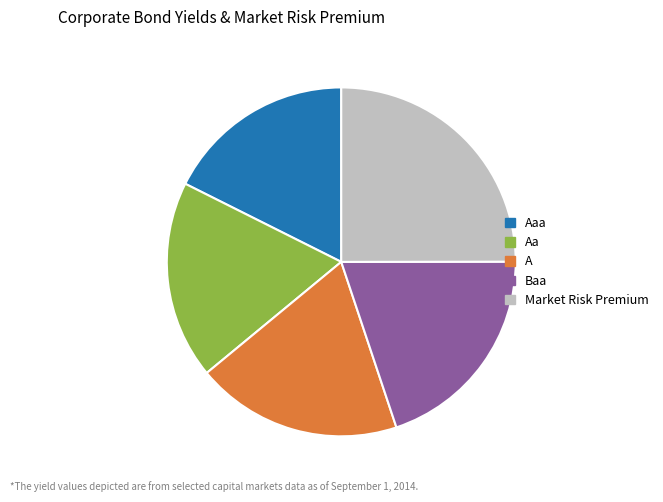

Does any single category account for the majority?

No